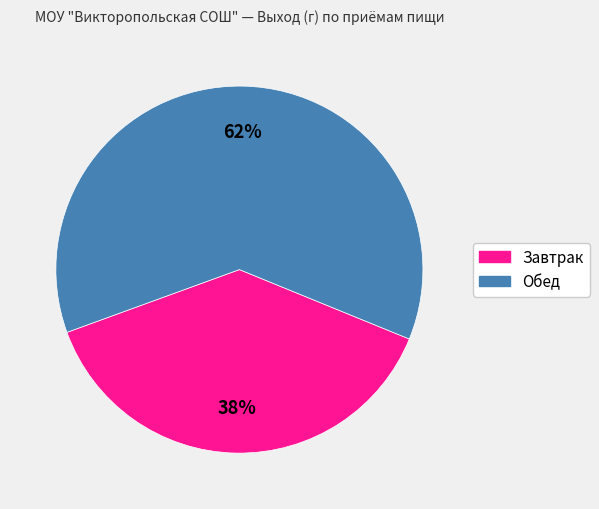

Rank the categories by value from lowest to highest.

Завтрак, Обед